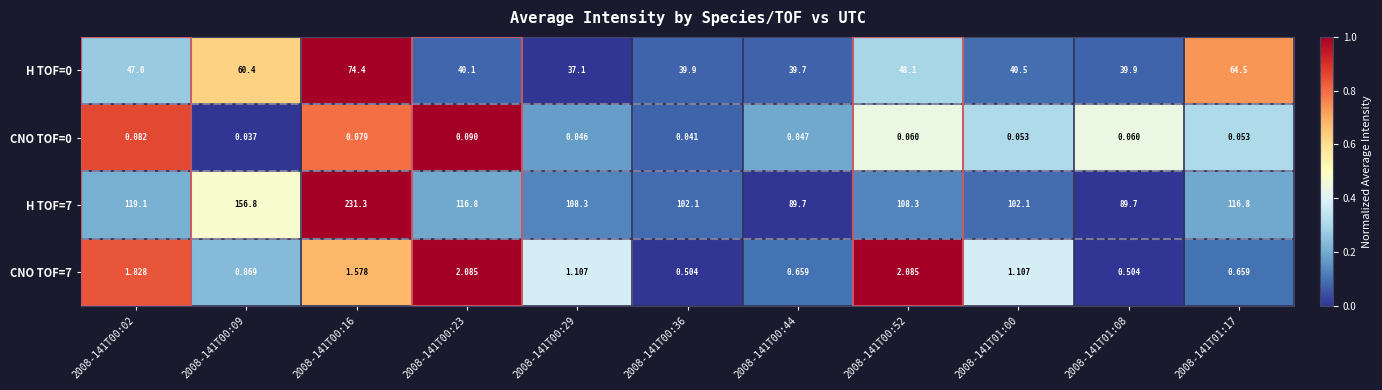

Is the value of H TOF=7 at 2008-141T00:09 greater than the value of CNO TOF=7 at 2008-141T00:02?

Yes